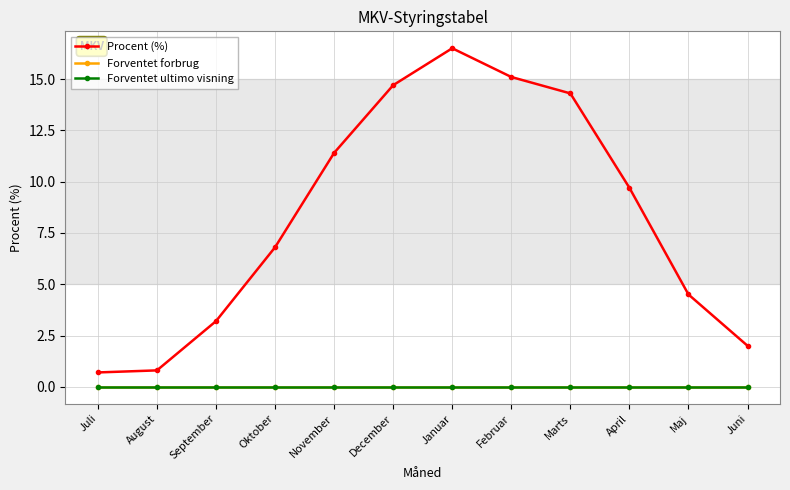

True or false: Forventet ultimo visning and Forventet forbrug cross at least once.

False